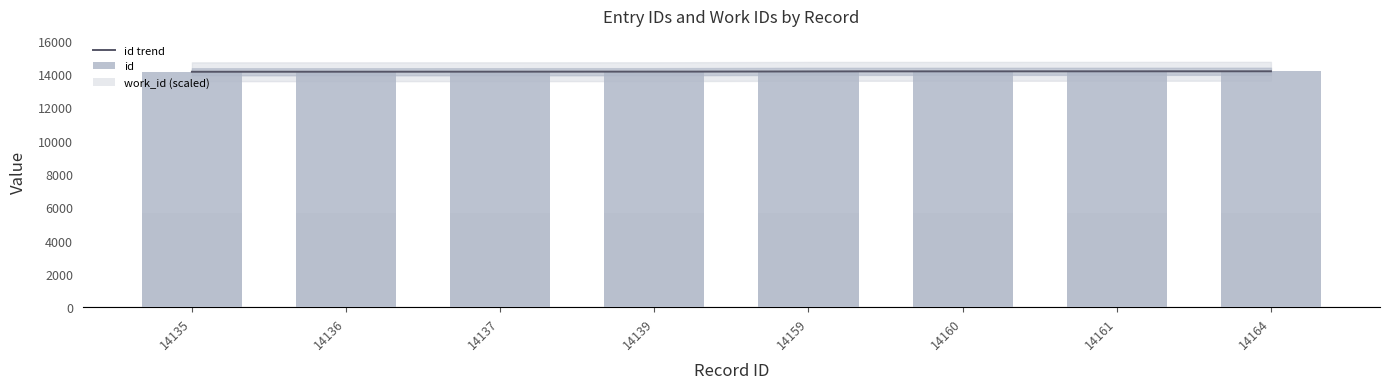

Reading left to right, extract all data points from this chart.

14135=14135	14136=14136	14137=14137	14139=14139	14159=14159	14160=14160	14161=14161	14164=14164